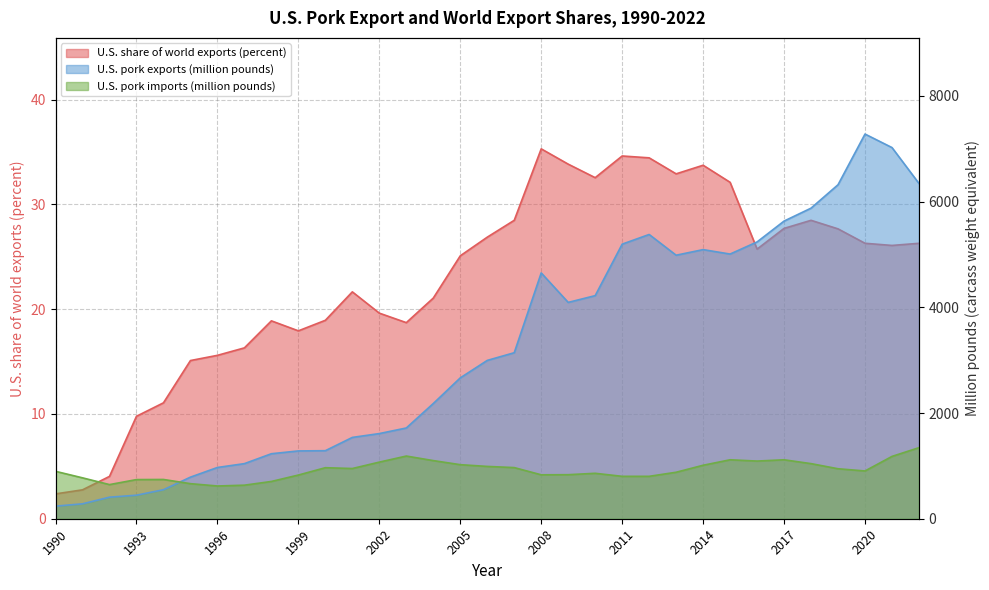

At which label does U.S. pork imports (million pounds) first exceed 903?

2000